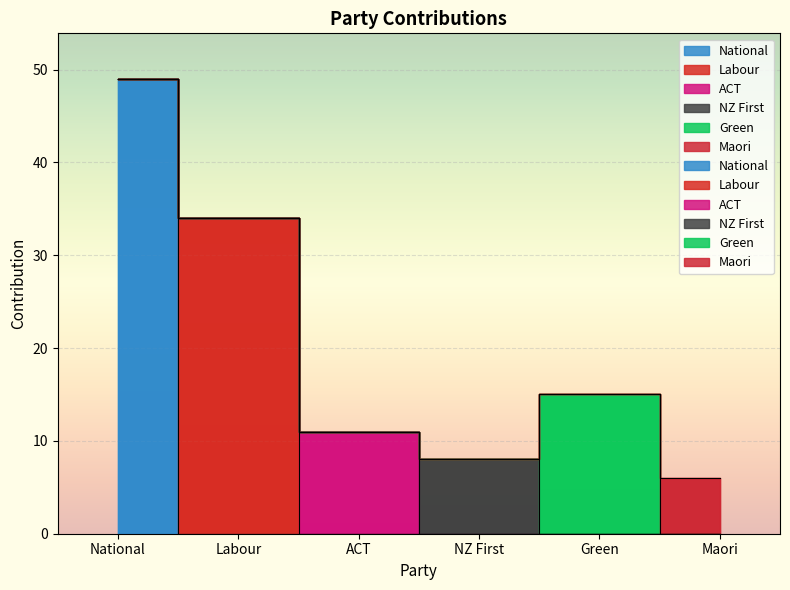

At which label is the value closest to 27?

Labour